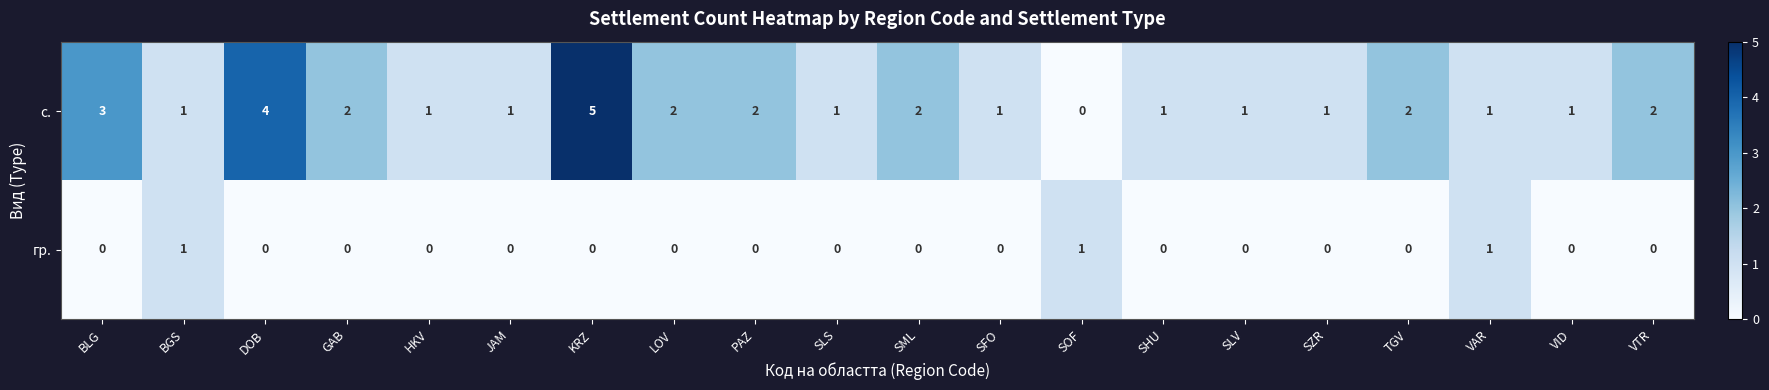

True or false: с. has a value of 3 at BLG.

True